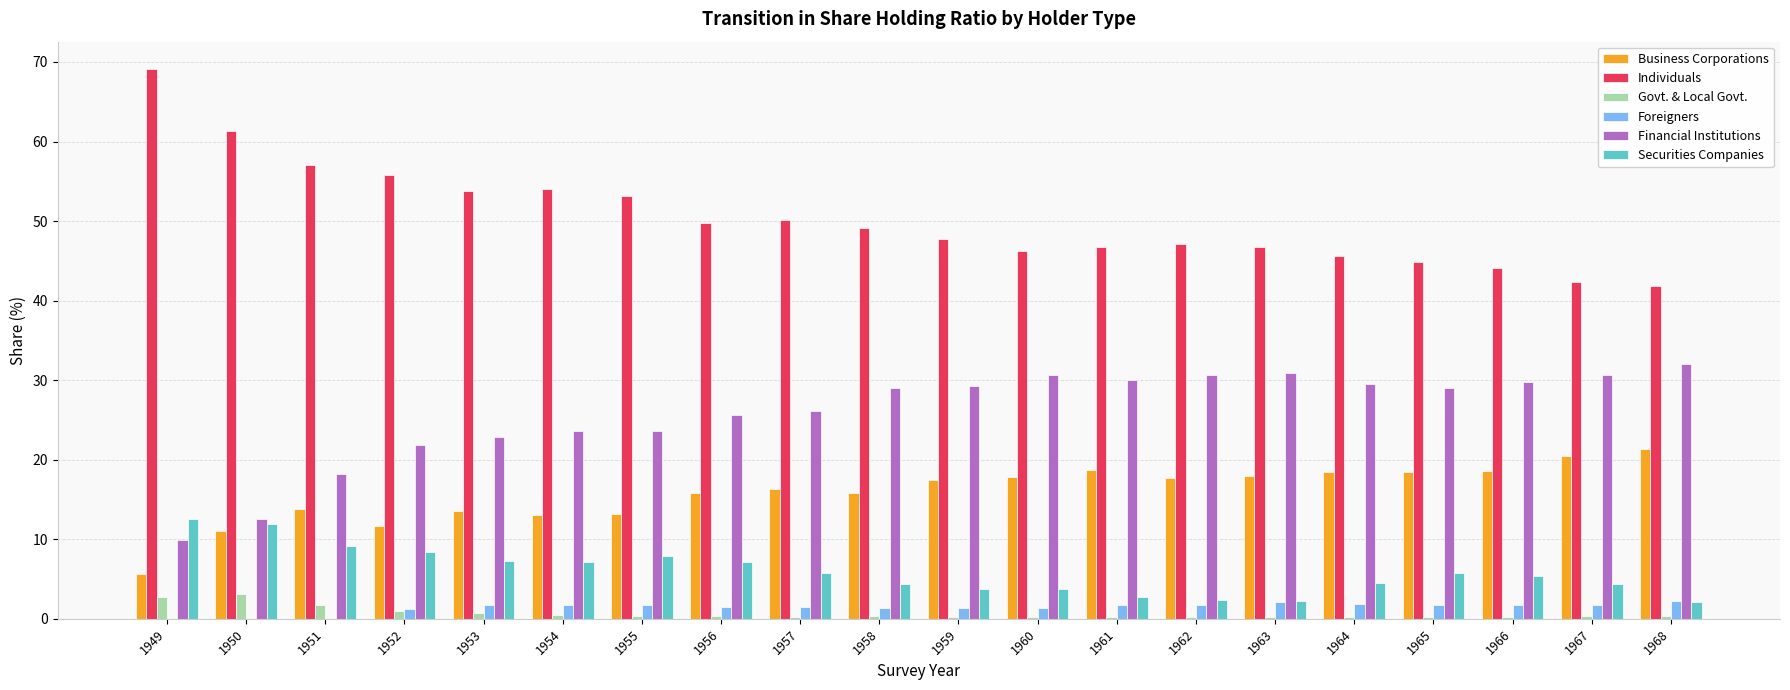

The value of Business Corporations at 1961 is 18.7. True or false?

True